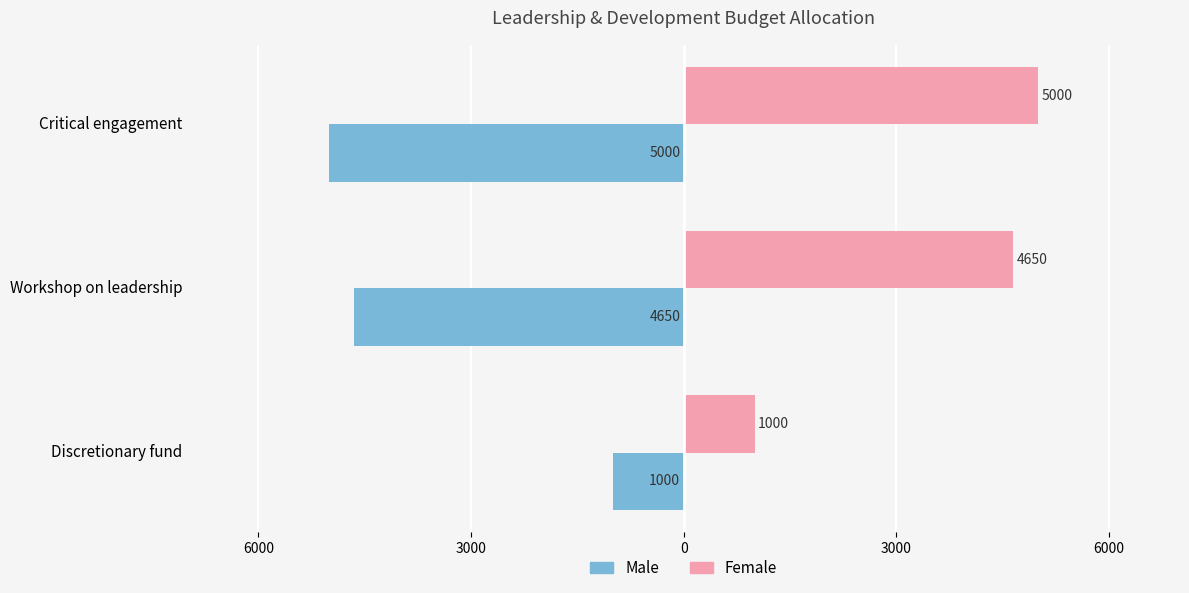

What are all the series names shown in the legend?

Male, Female